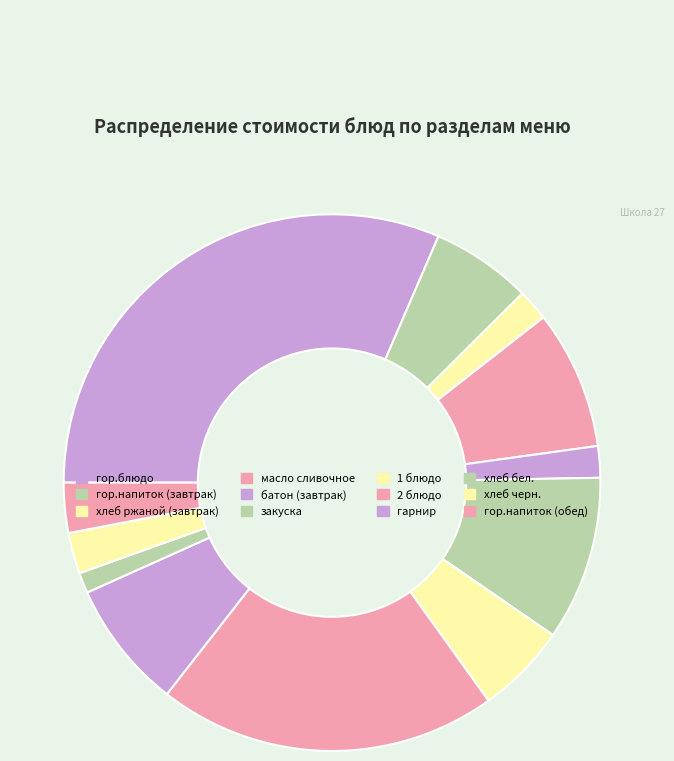

How many segments does this pie chart have?

12